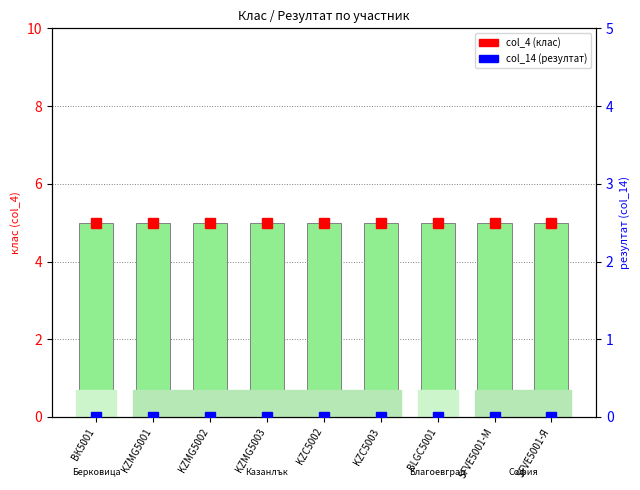

What are all the series names shown in the legend?

col_4 (клас), col_14 (резултат)